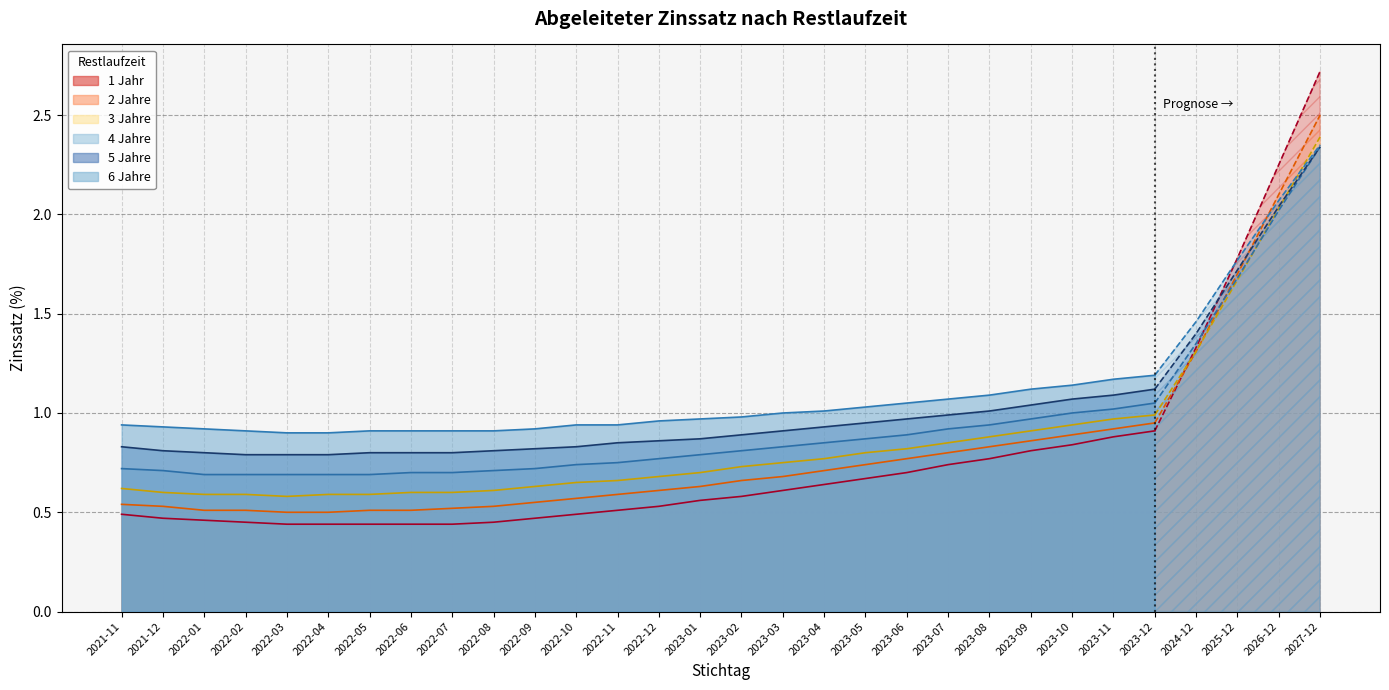

Reading right to left, what are all the values shown in this chart?

1 Jahr: 2.7	2.2	1.8	1.3	0.9	0.9	0.8	0.8	0.8	0.7	0.7	0.7	0.6	0.6	0.6	0.6	0.5	0.5	0.5	0.5	0.5	0.4	0.4	0.4	0.4	0.4	0.5	0.5	0.5	0.5
2 Jahre: 2.5	2.1	1.7	1.3	0.9	0.9	0.9	0.9	0.8	0.8	0.8	0.7	0.7	0.7	0.7	0.6	0.6	0.6	0.6	0.6	0.5	0.5	0.5	0.5	0.5	0.5	0.5	0.5	0.5	0.5
3 Jahre: 2.4	2.0	1.7	1.3	1.0	1.0	0.9	0.9	0.9	0.8	0.8	0.8	0.8	0.8	0.7	0.7	0.7	0.7	0.7	0.6	0.6	0.6	0.6	0.6	0.6	0.6	0.6	0.6	0.6	0.6
4 Jahre: 2.3	2.0	1.7	1.4	1.1	1.0	1.0	1.0	0.9	0.9	0.9	0.9	0.8	0.8	0.8	0.8	0.8	0.8	0.7	0.7	0.7	0.7	0.7	0.7	0.7	0.7	0.7	0.7	0.7	0.7
5 Jahre: 2.3	2.0	1.7	1.4	1.1	1.1	1.1	1.0	1.0	1.0	1.0	0.9	0.9	0.9	0.9	0.9	0.9	0.8	0.8	0.8	0.8	0.8	0.8	0.8	0.8	0.8	0.8	0.8	0.8	0.8
6 Jahre: 2.4	2.1	1.8	1.5	1.2	1.2	1.1	1.1	1.1	1.1	1.1	1.0	1.0	1.0	1.0	1.0	1.0	0.9	0.9	0.9	0.9	0.9	0.9	0.9	0.9	0.9	0.9	0.9	0.9	0.9